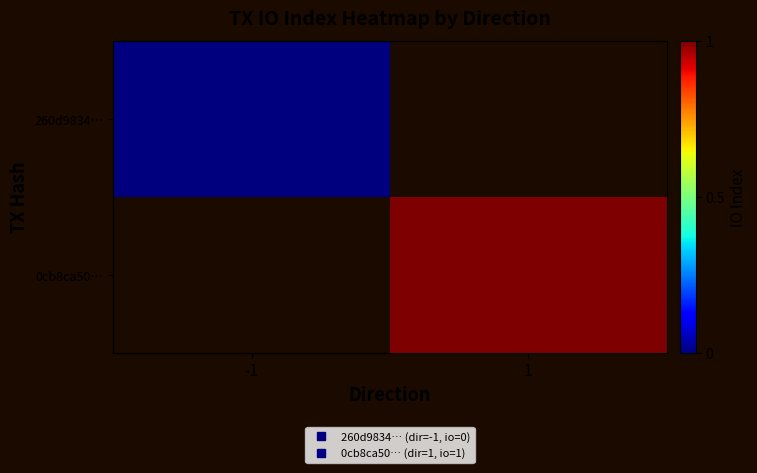

At which label is 260d9834… closest to 0?

-1